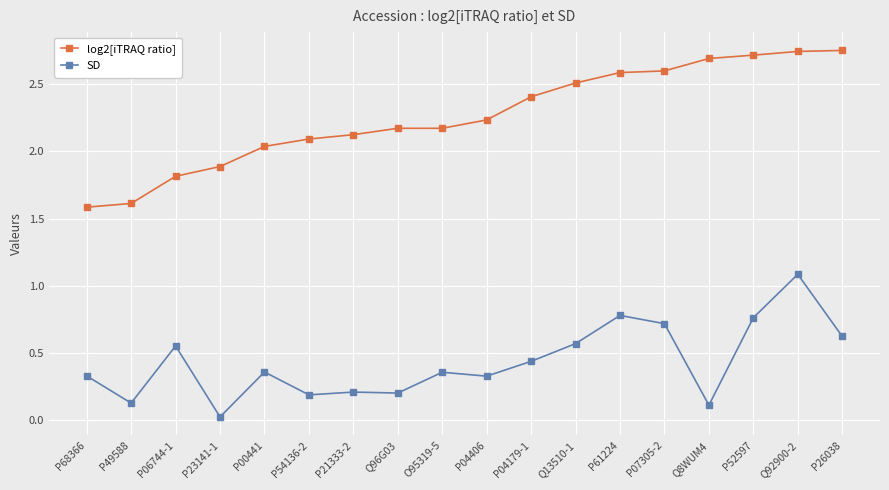

What is the difference between the maximum and minimum values in the SD series?

1.1